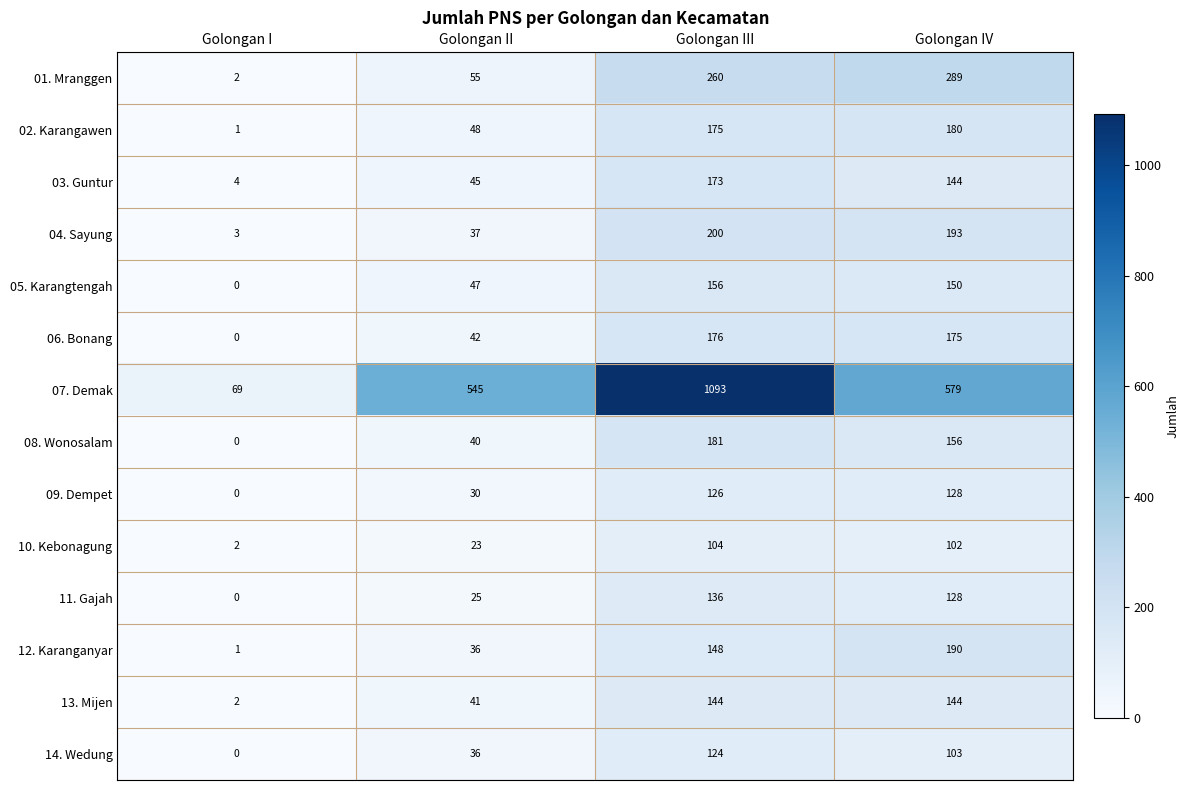

Is it true that 11. Gajah equals 25 at Golongan II?

True